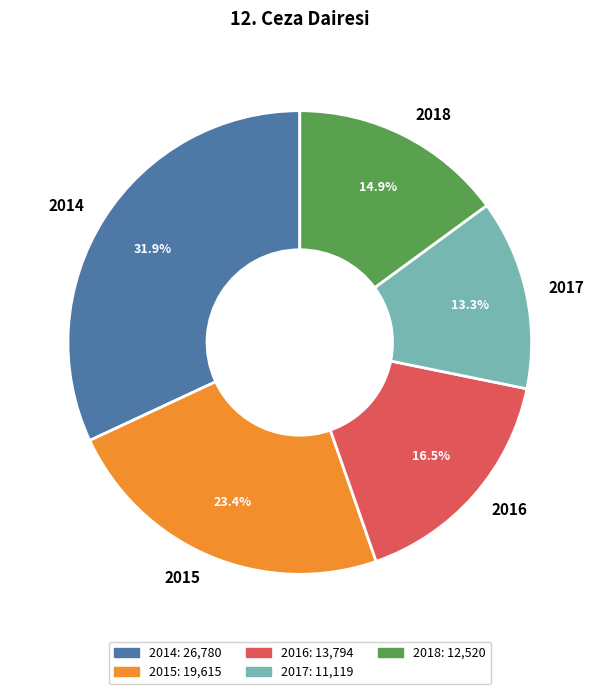

Is there a majority slice in this chart?

No